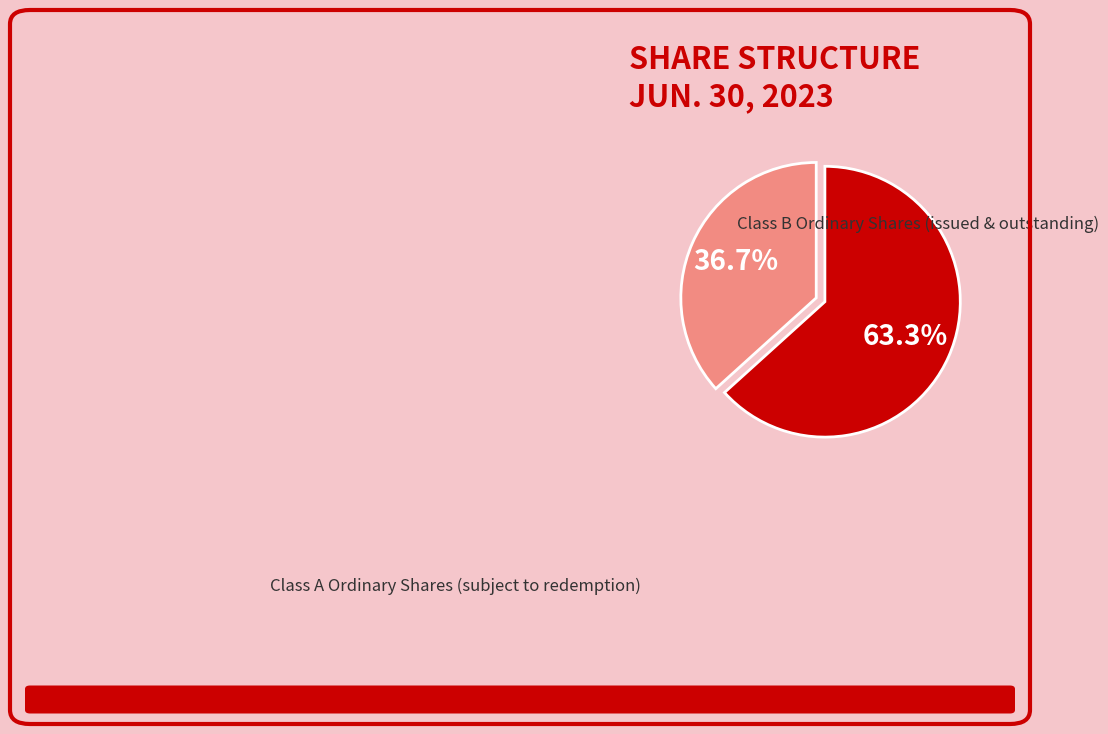

Is there a majority slice in this chart?

Yes